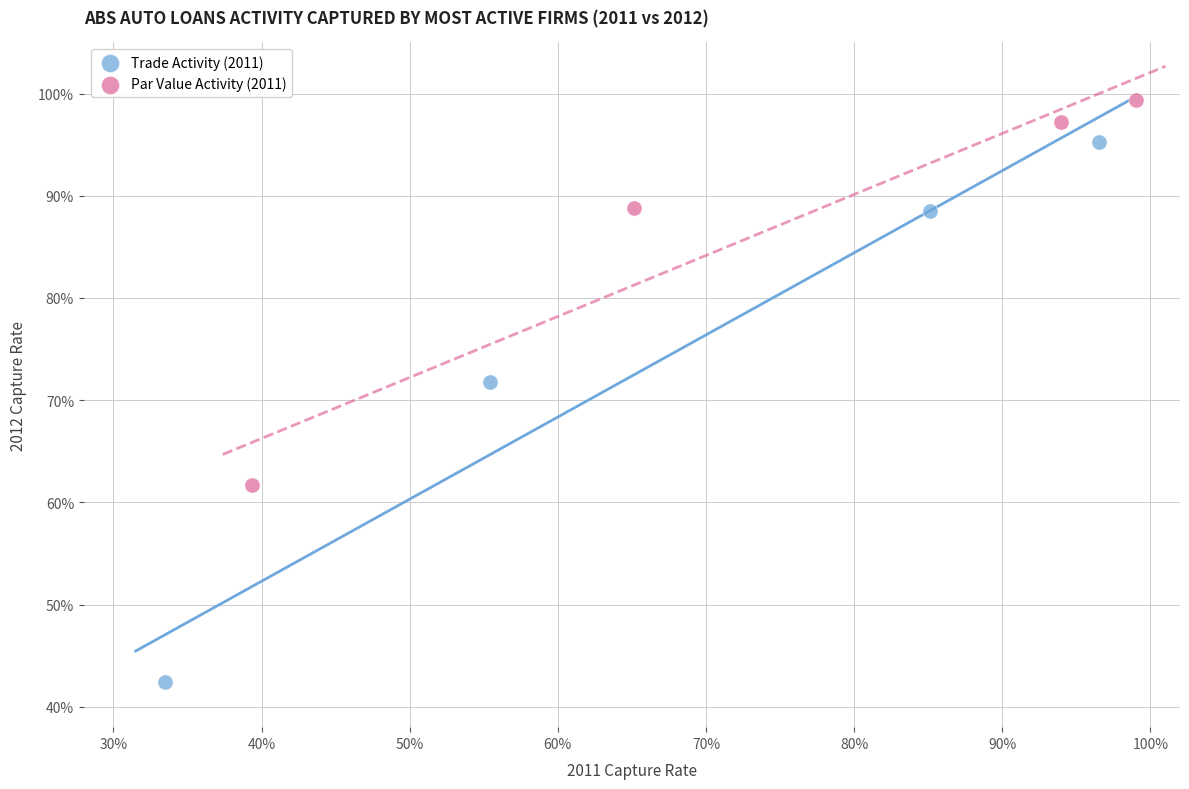

Which series contains the highest Y value?

Par Value Activity (2011)